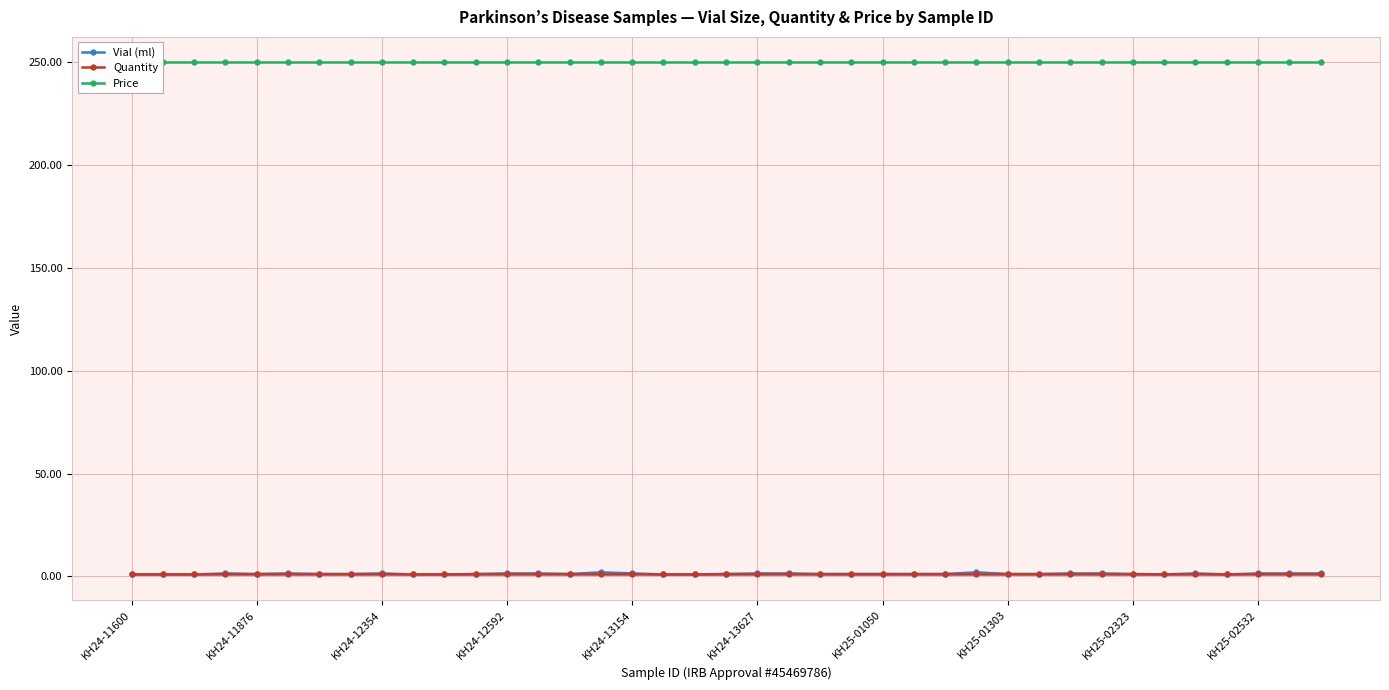

Read the Quantity value at KH25-02323.

1.0